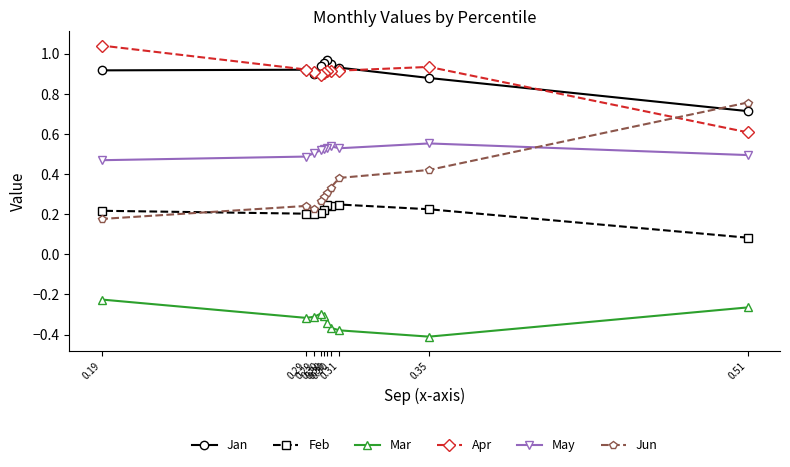

Between which two adjacent categories do Jun and Apr first intersect?

0.51 and 0.35